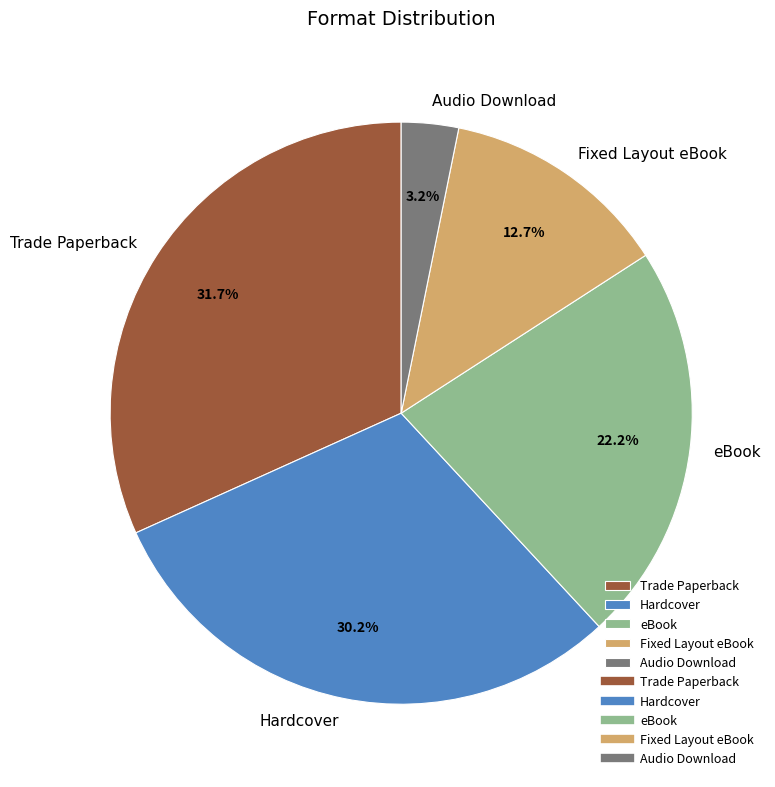

Which category has the smallest portion of the pie?

Audio Download